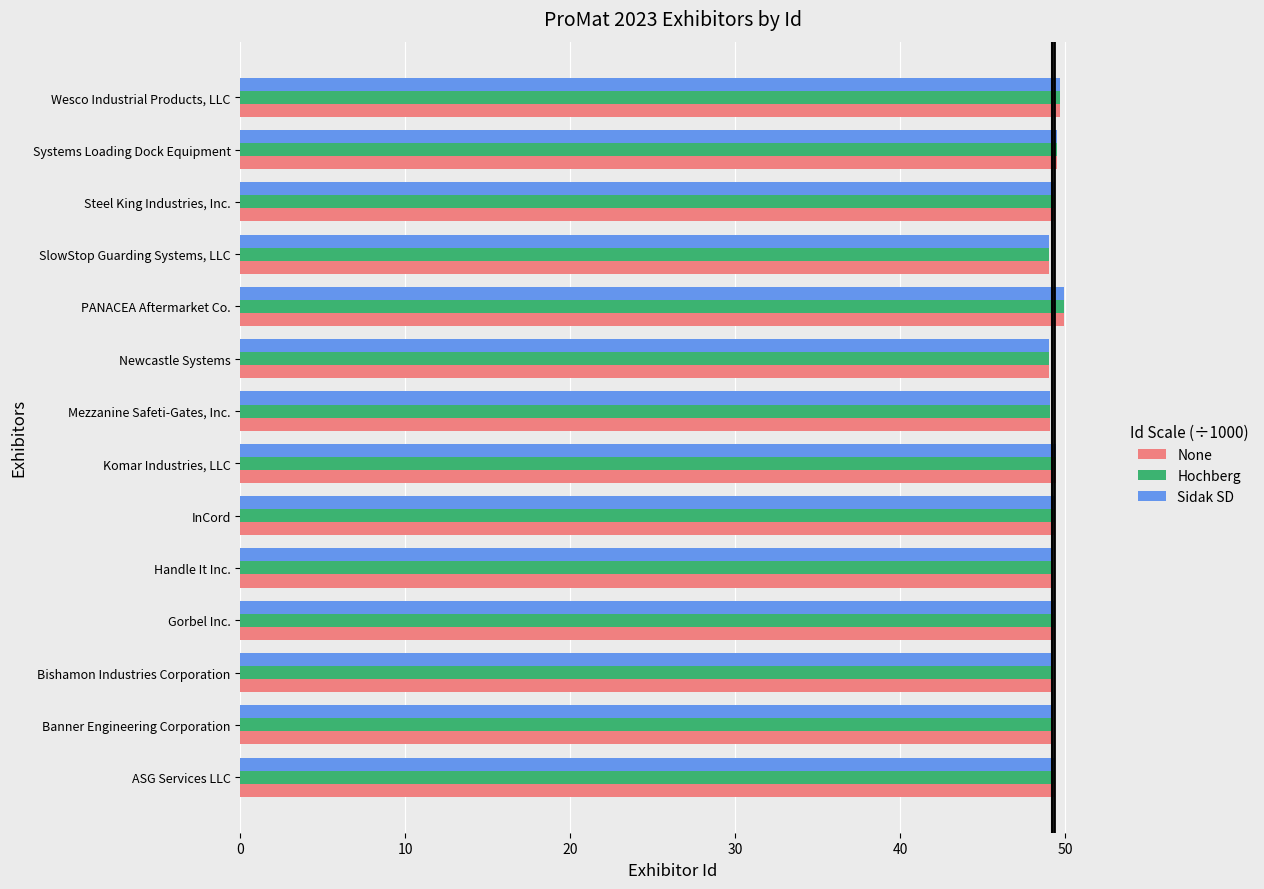

What is the lowest value of the None series?

49.0